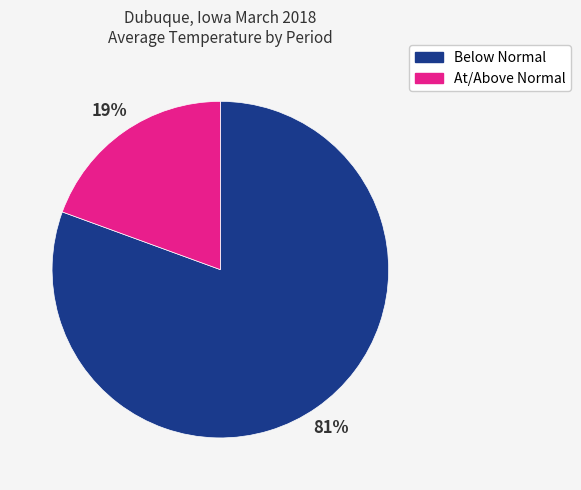

Rank the categories by value from highest to lowest.

Below Normal, At/Above Normal